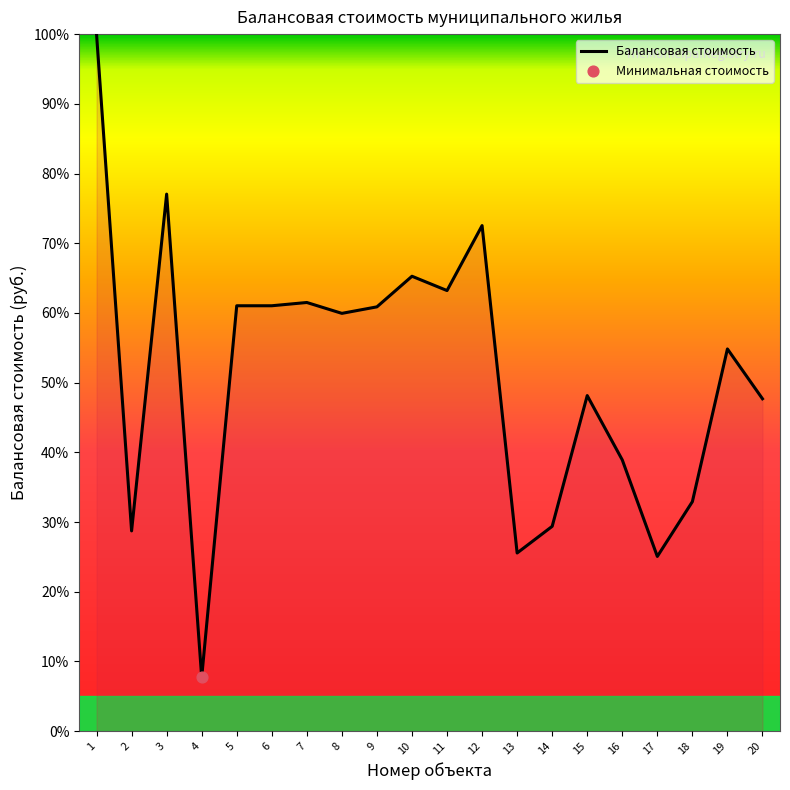

What is the ratio of the value at 10 to the value at 15?

1.4